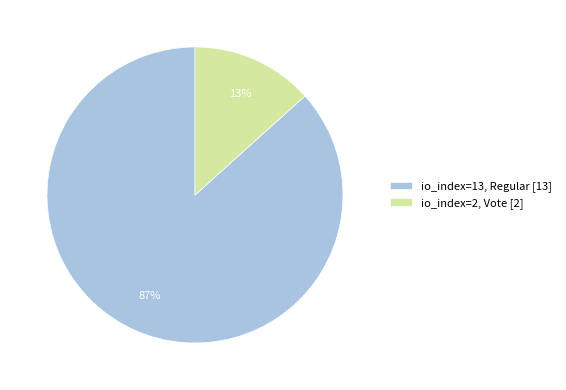

Is the sum of io_index=13, Regular [13] and io_index=2, Vote [2] greater than half?

Yes